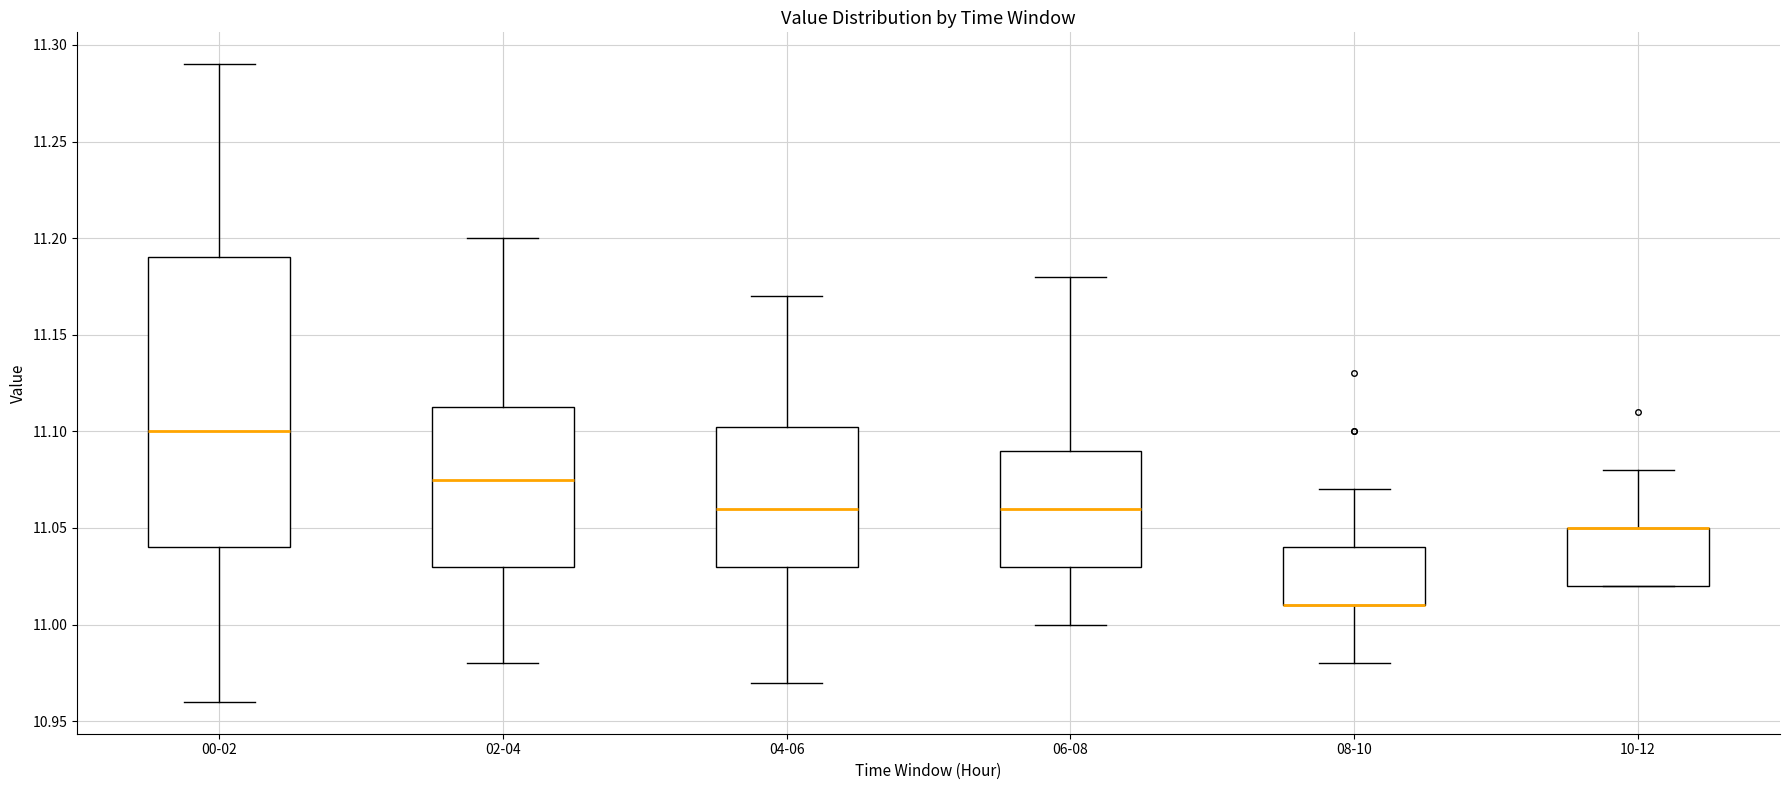

Reading left to right, read every box against the y-axis: the position of its median line, the range the box covers, and the ends of its whiskers. The values are not printed on the chart, so give them approximately, as read against the axis.

00-02: median 11.100, box 11.040 to 11.190, whiskers 10.960 to 11.290
02-04: median 11.075, box 11.030 to 11.115, whiskers 10.980 to 11.200
04-06: median 11.060, box 11.030 to 11.105, whiskers 10.970 to 11.170
06-08: median 11.060, box 11.030 to 11.090, whiskers 11.000 to 11.180
08-10: median 11.010 (drawn on the box's lower edge), box 11.010 to 11.040, whiskers 10.980 to 11.070
10-12: median 11.050 (drawn on the box's upper edge), box 11.020 to 11.050, whiskers 11.020 to 11.080